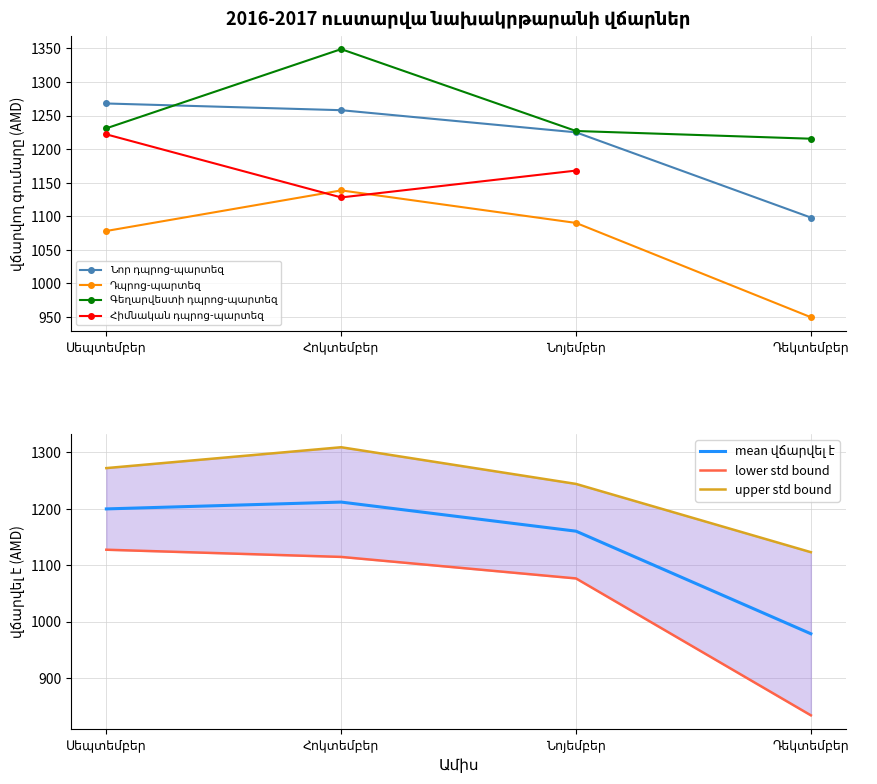

What is the approximate value of Նոր դպրոց-պարտեզ at Հոկտեմբեր?

1258.0